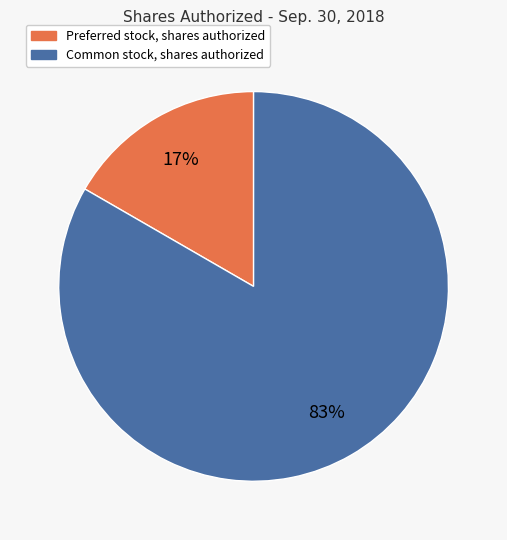

What percentage is the Common stock, shares authorized slice, to the nearest percent?

83%